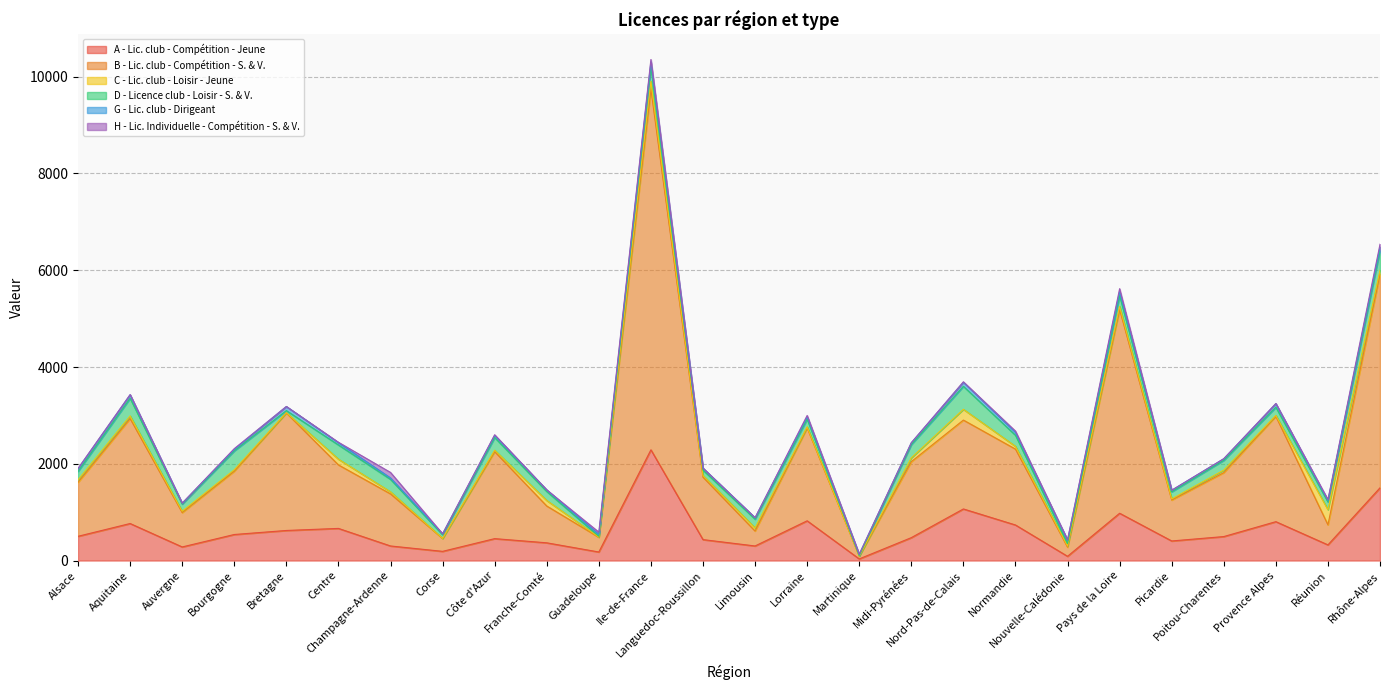

Does the chart display data point markers on the line(s)?

No